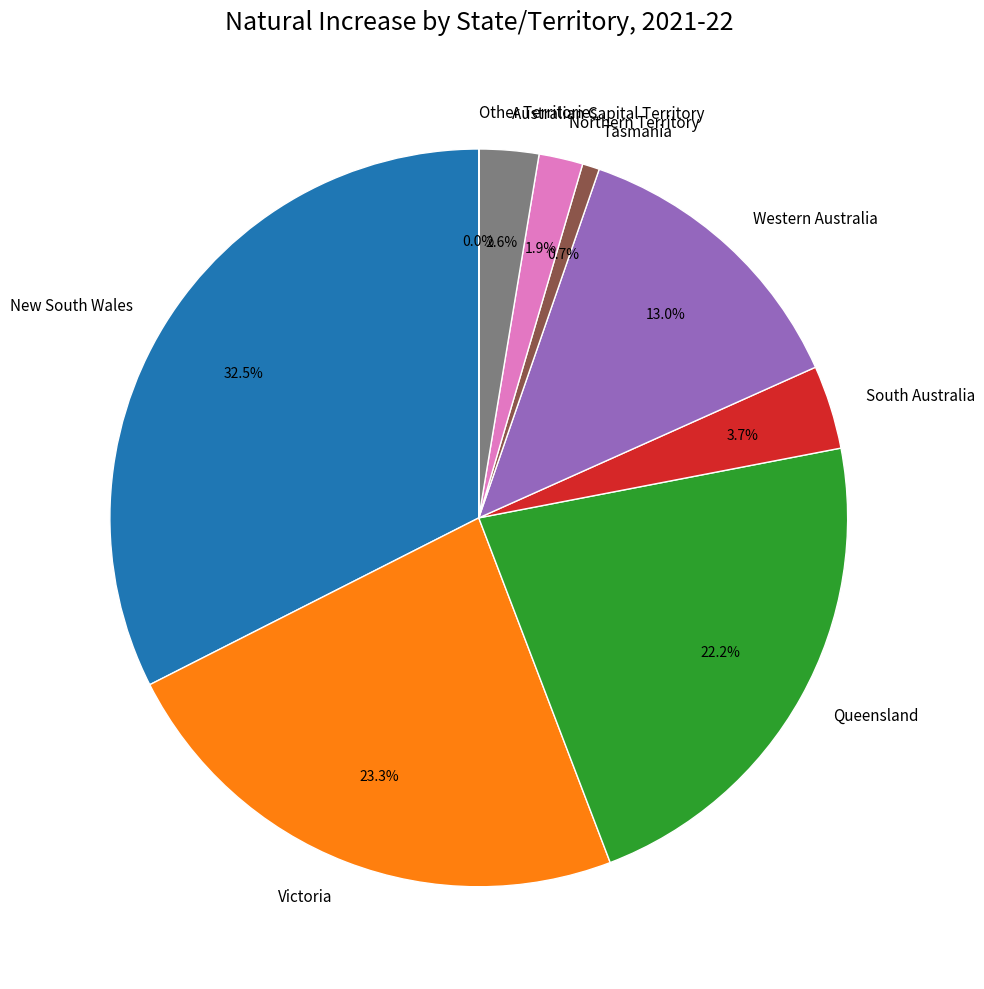

To the nearest percent, what percentage of the pie is Australian Capital Territory?

3%